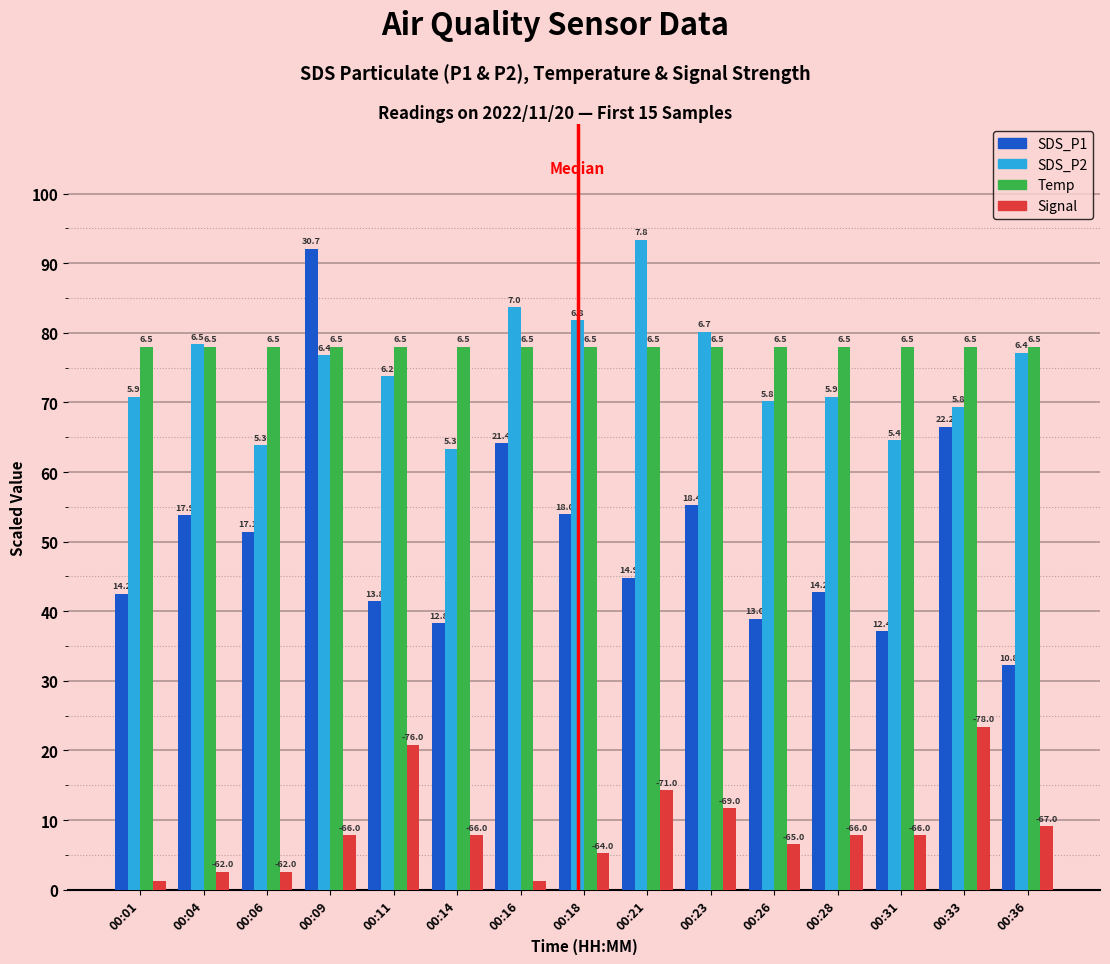

Does the chart contain any negative values?

No